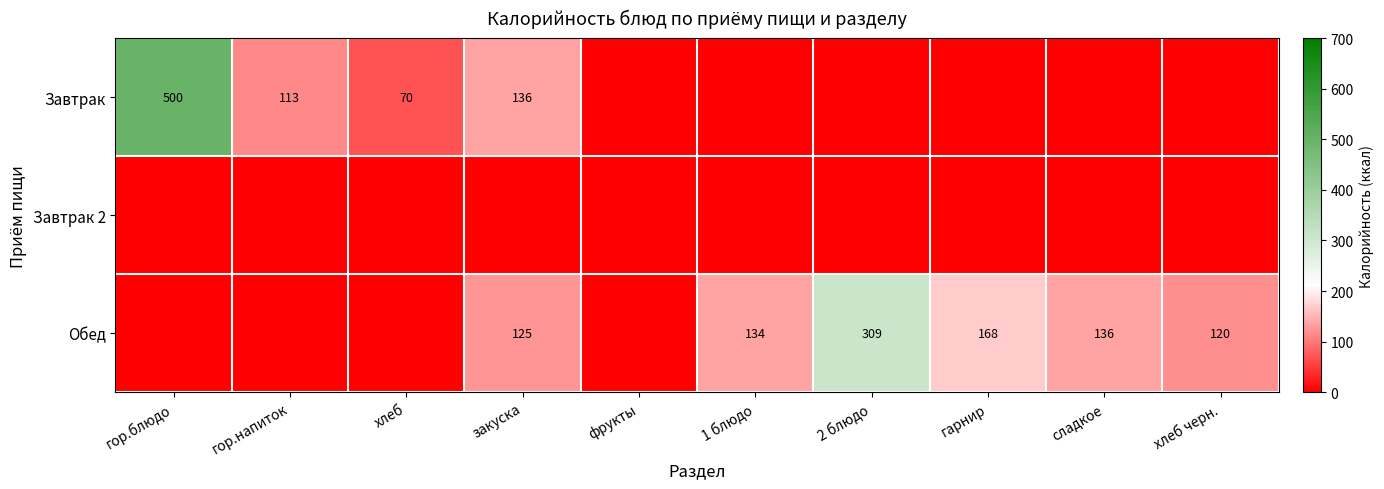

The Завтрак series shows 216 at гор.блюдо. True or false?

False